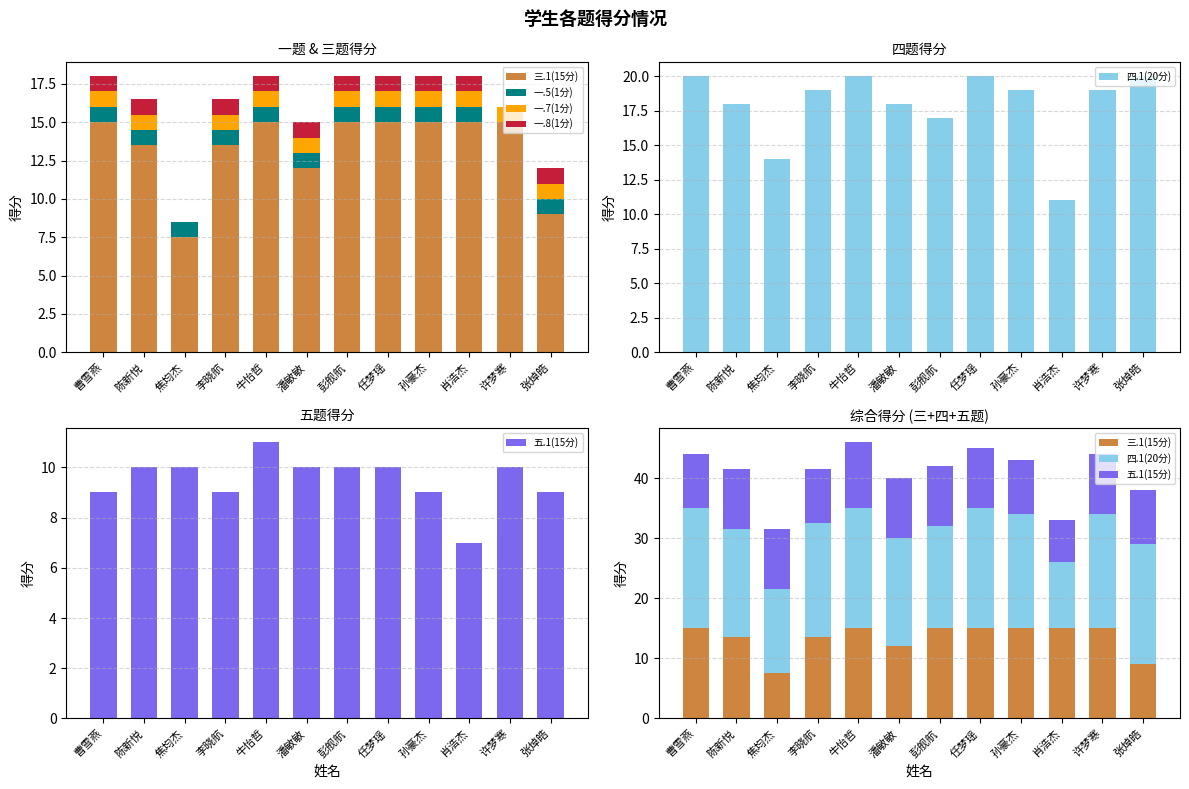

The value of 一.5(1分) at 肖浩杰 is 1.0. True or false?

True